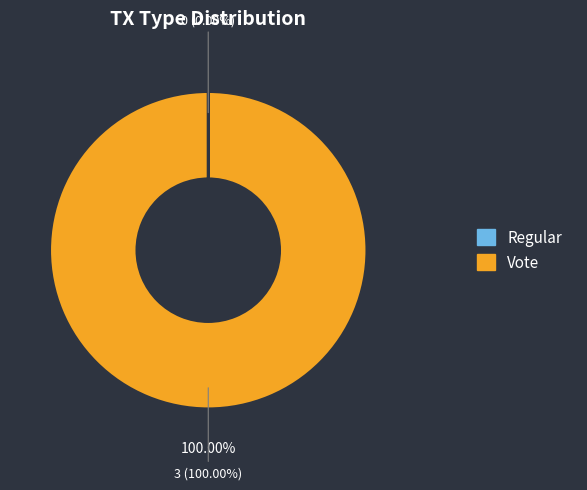

Is there any slice that represents more than half of the pie?

Yes